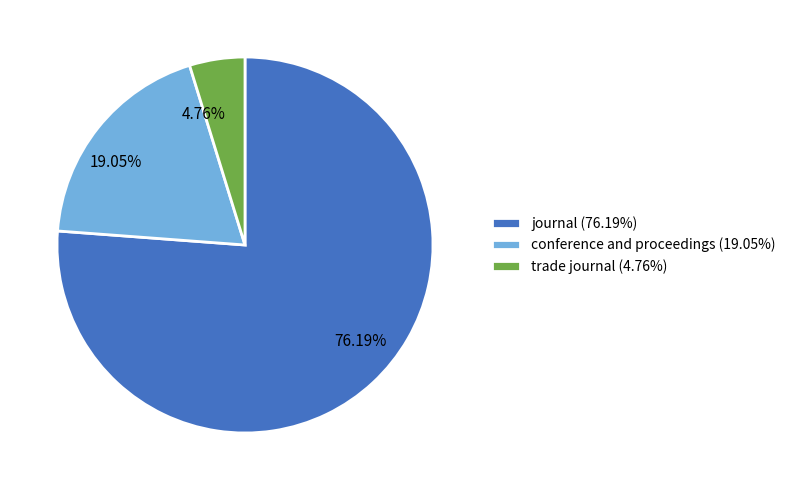

How many segments does this pie chart have?

3